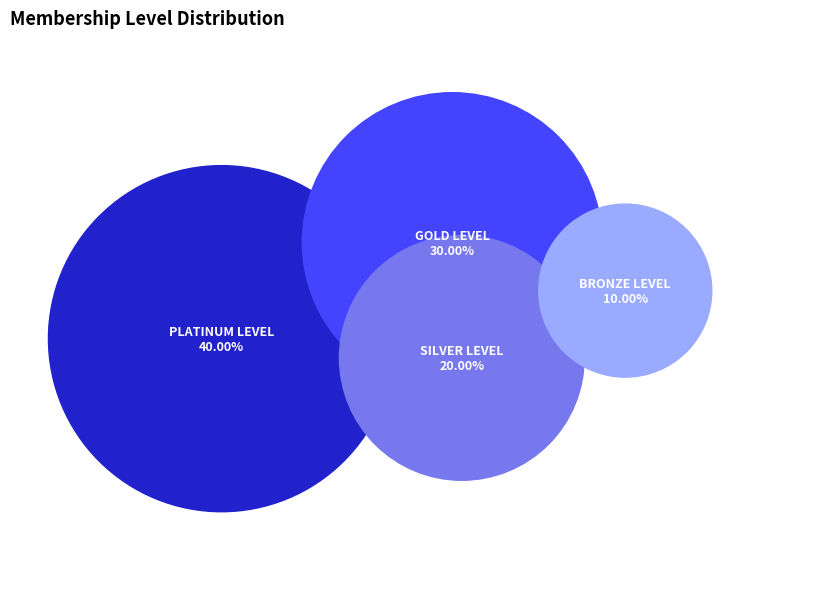

What is the ratio of the value at SILVER LEVEL to the value at BRONZE LEVEL?

2.0